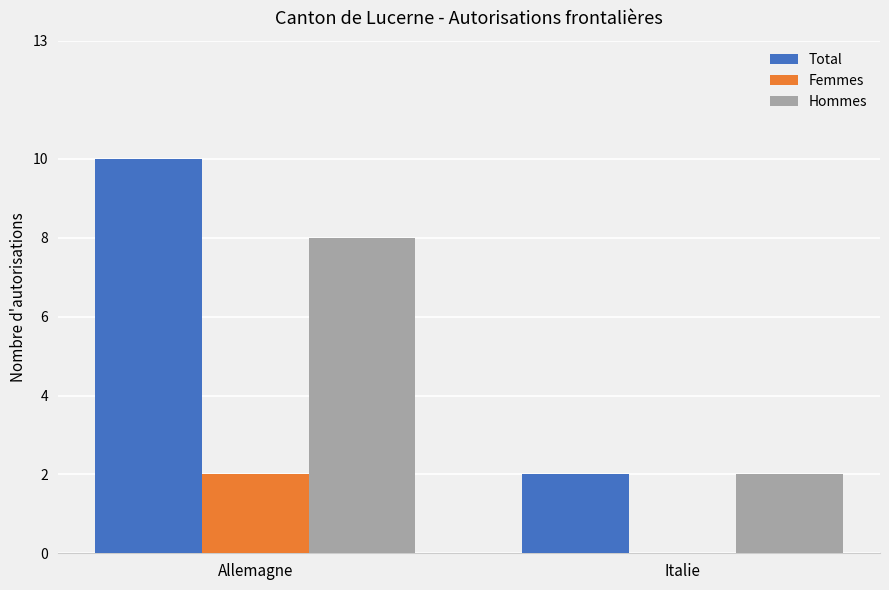

How many groups of bars are there?

2